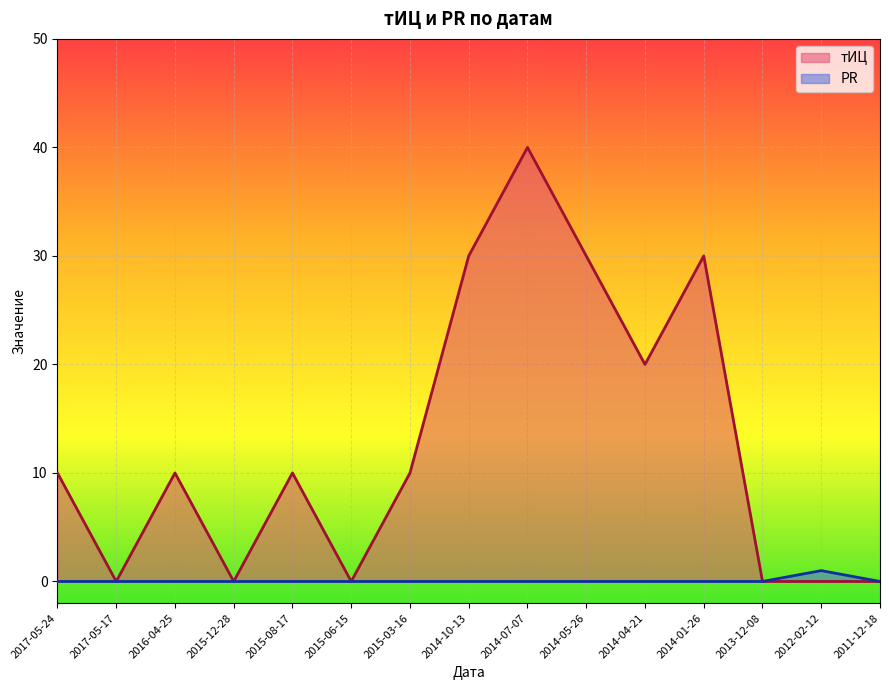

At which label does тИЦ reach its peak?

2014-07-07